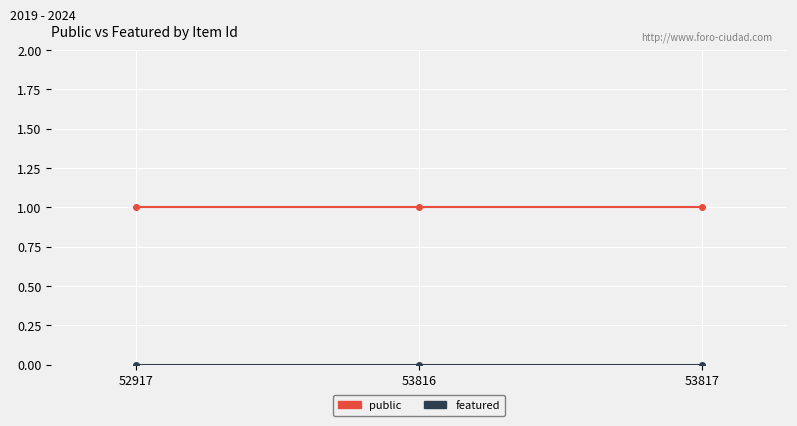

Is it true that public equals 0 at 53817?

False